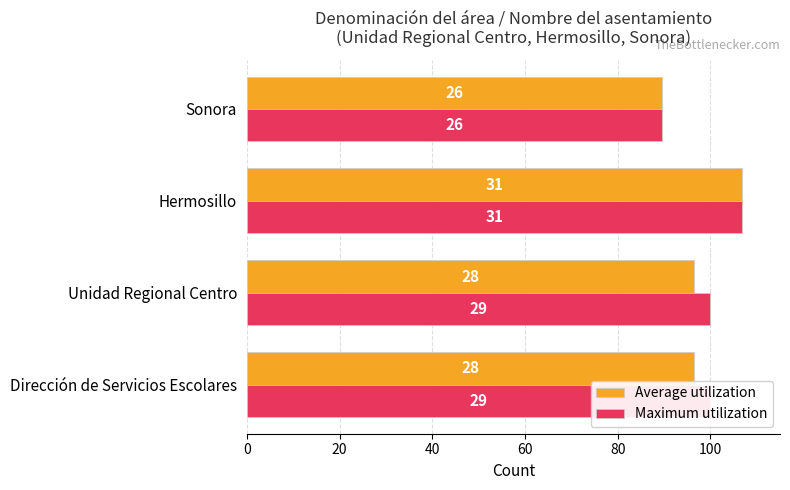

What are all the series names shown in the legend?

Average utilization, Maximum utilization